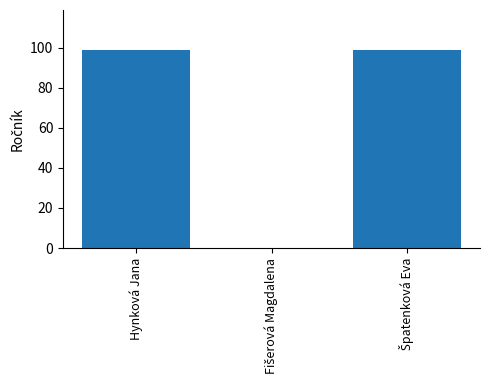

The value at Hynková Jana is 62. True or false?

False